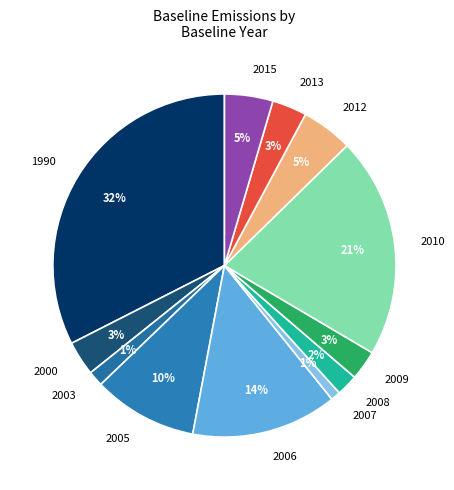

Combined, do 2008 and 2003 account for over 50%?

No